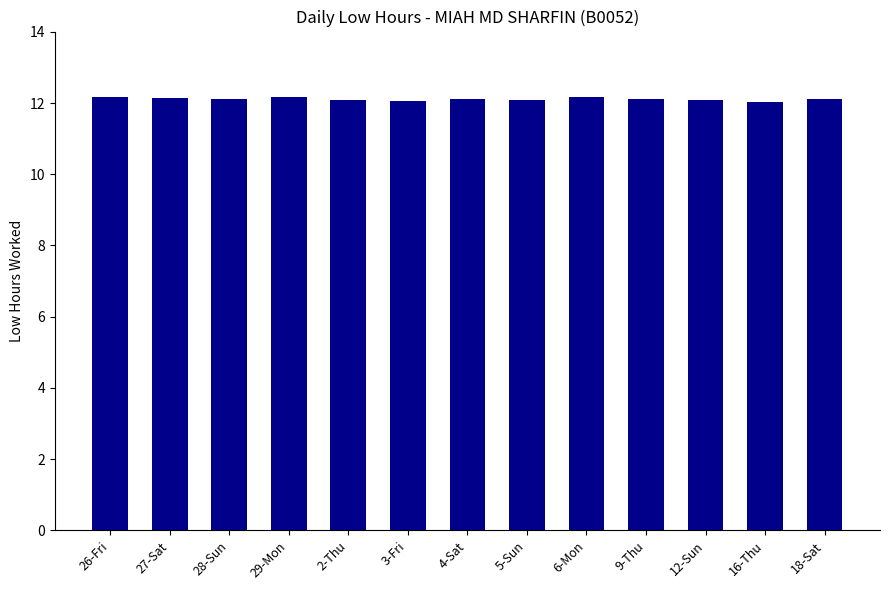

What is the minimum value shown in the chart?

12.0